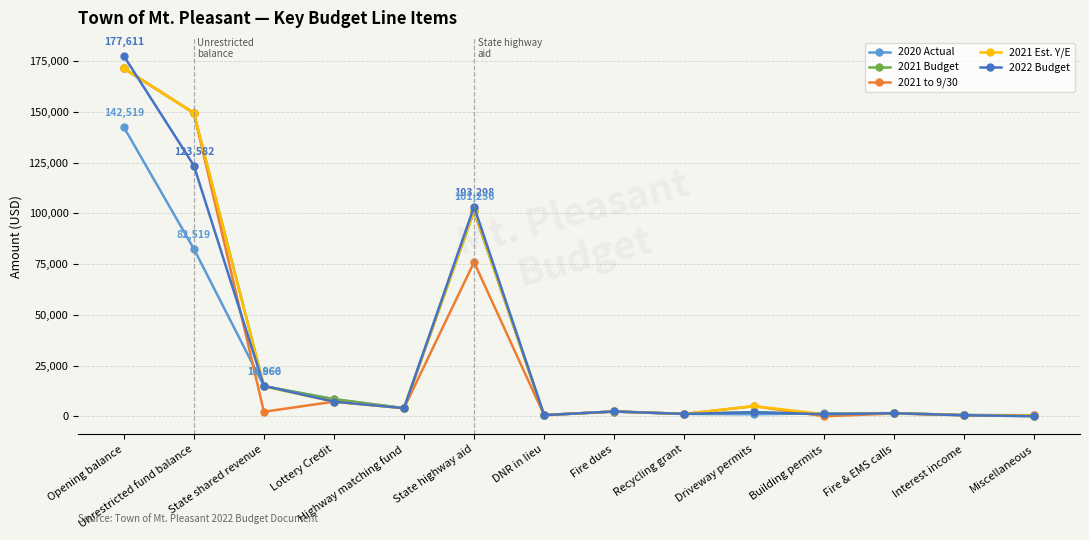

Where is the first local maximum for 2021 Est. Y/E?

State highway aid